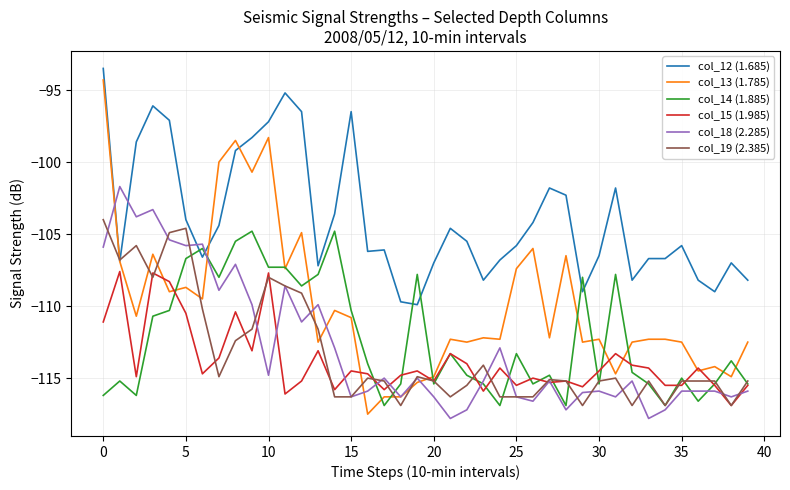

How many categories are shown in the chart?

40